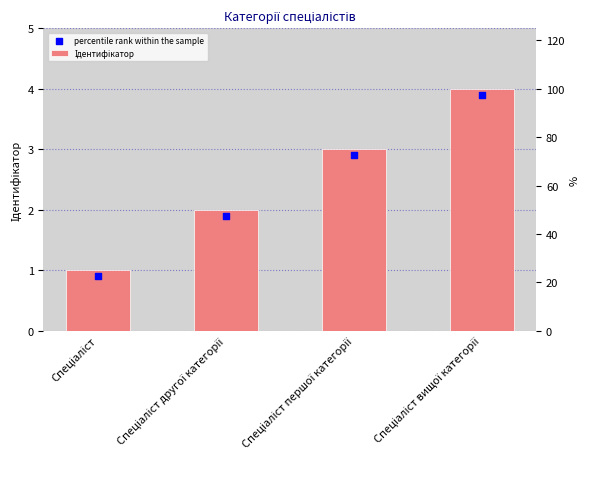

At which category is the sum across all series the highest?

Спеціаліст вищої категорії